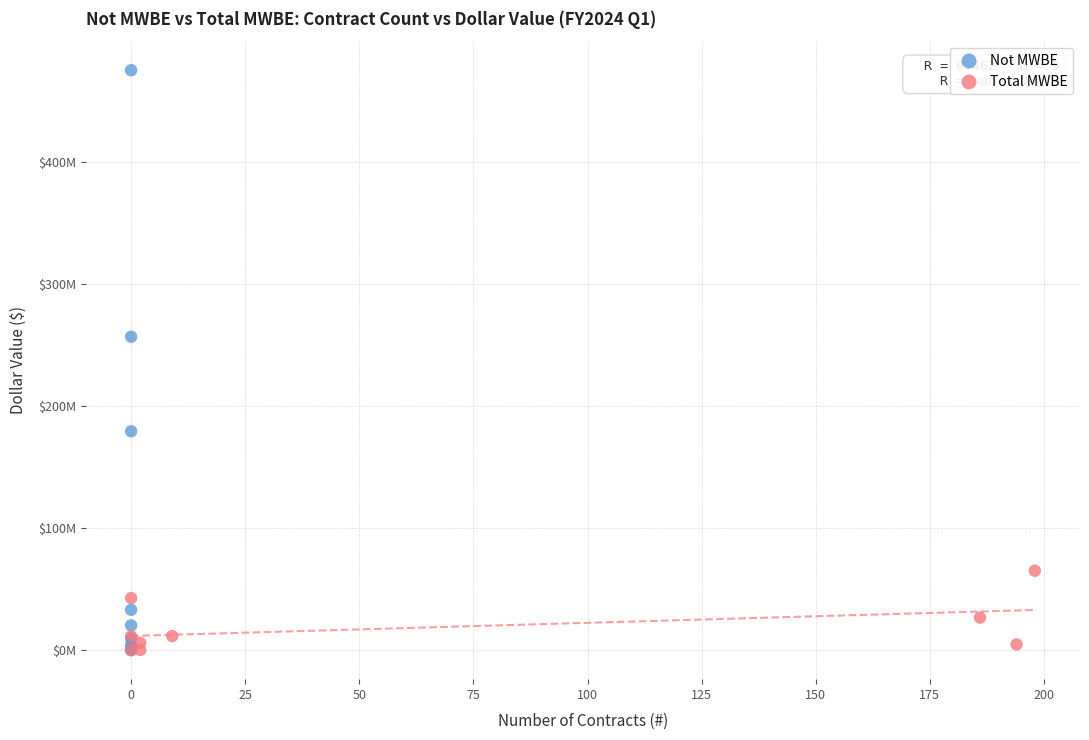

What are all the series names shown in the legend?

Not MWBE, Total MWBE